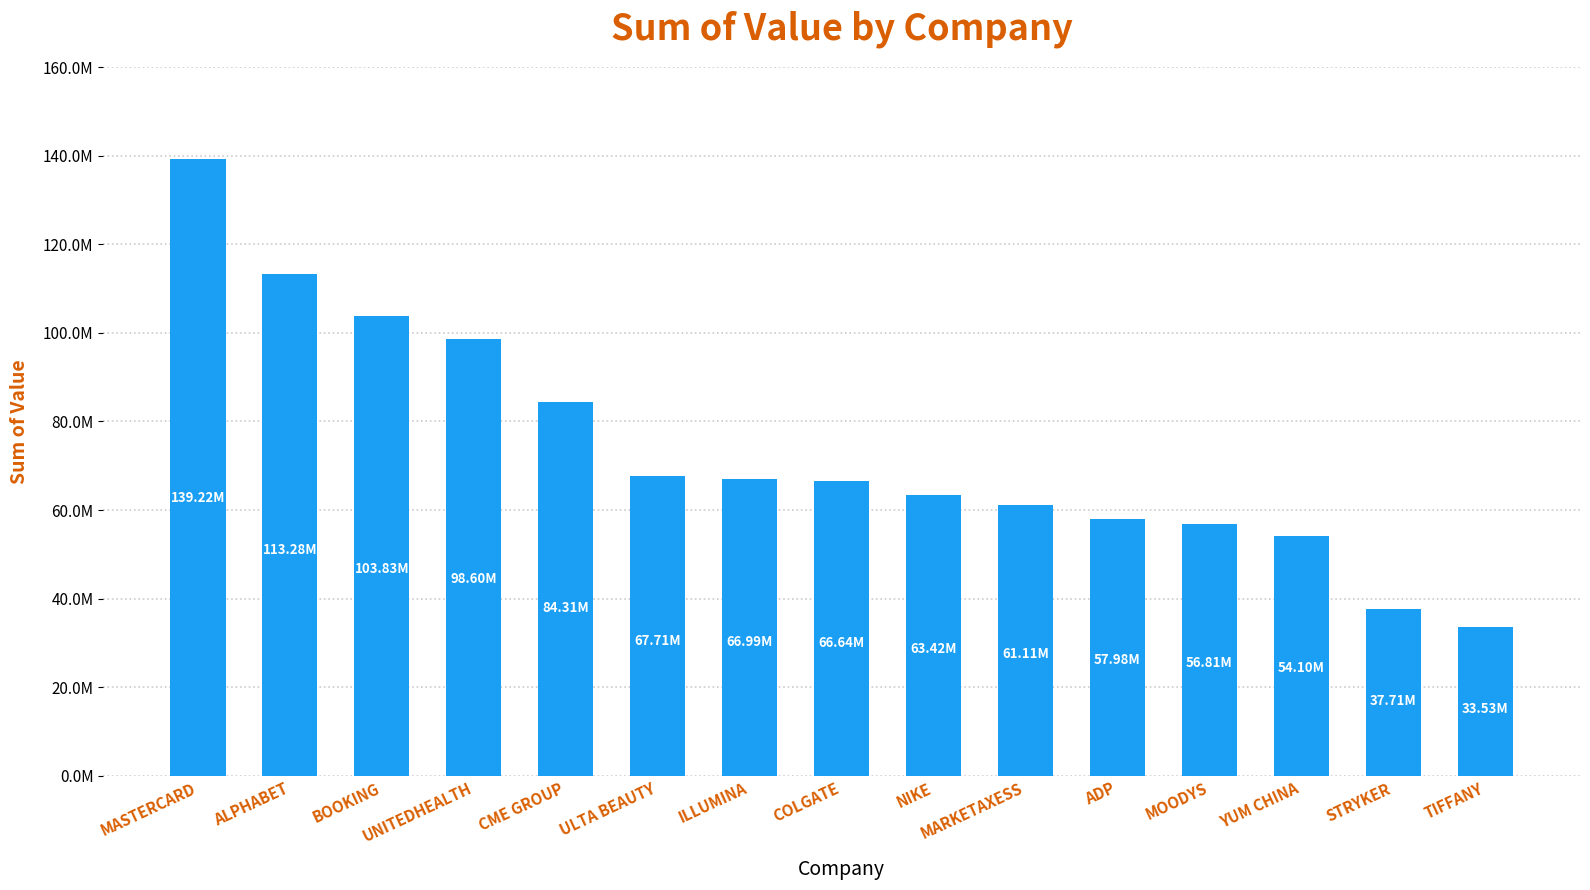

List the labels in order of value, largest first.

MASTERCARD, ALPHABET, BOOKING, UNITEDHEALTH, CME GROUP, ULTA BEAUTY, ILLUMINA, COLGATE, NIKE, MARKETAXESS, ADP, MOODYS, YUM CHINA, STRYKER, TIFFANY